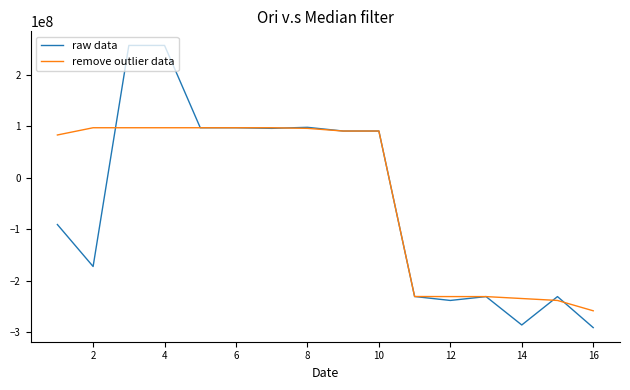

What is the greatest value displayed?

256613439.5